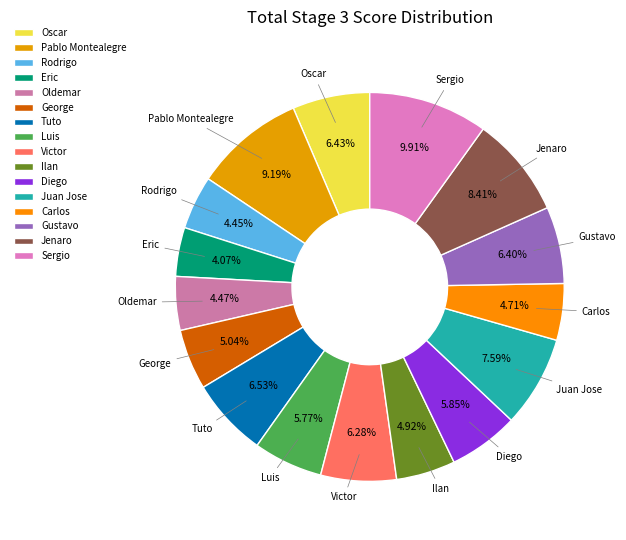

Between Oscar and Eric, which is larger?

Oscar